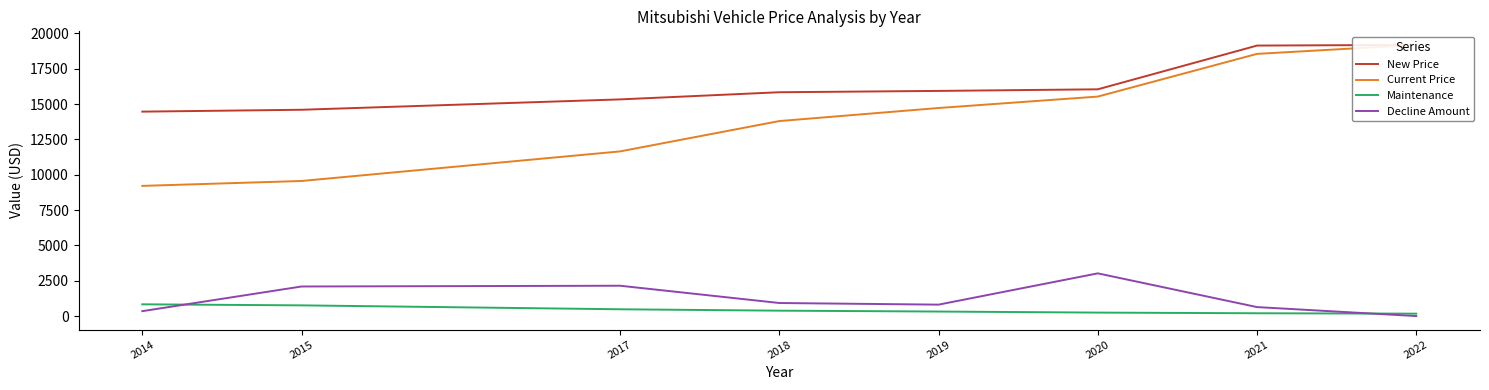

List the labels in order of Maintenance value, largest first.

2014, 2015, 2017, 2018, 2019, 2020, 2021, 2022